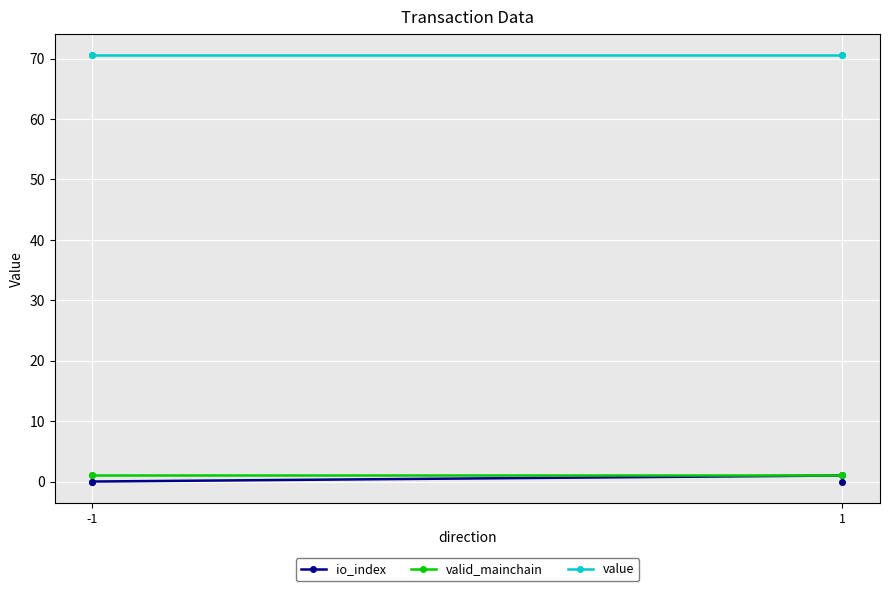

The valid_mainchain series shows 0.5 at -1. True or false?

False